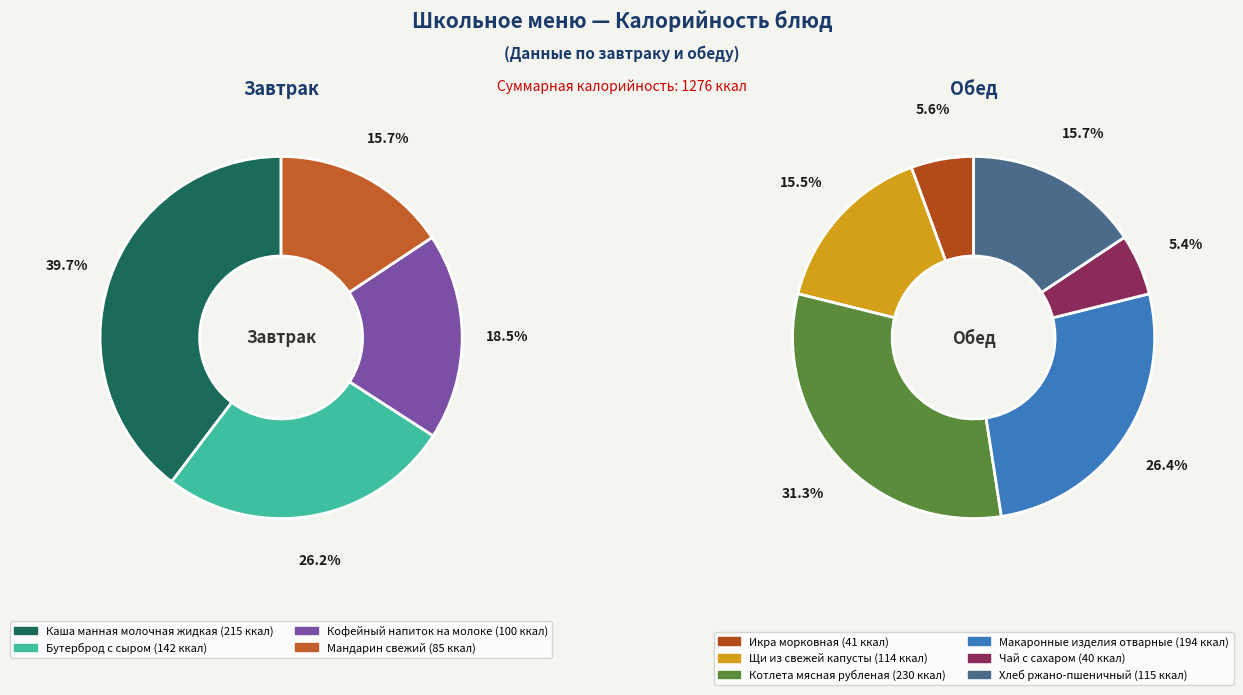

What is the largest slice in the pie chart?

Каша манная молочная жидкая